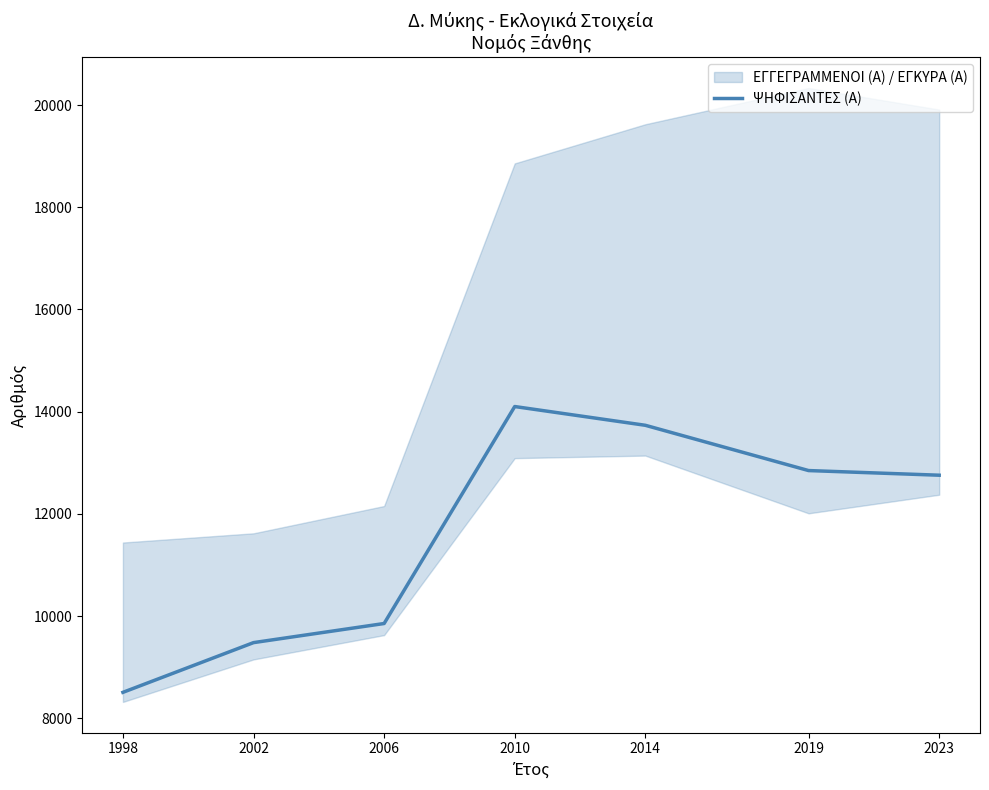

The chart shows a value of 4542 at 2023. True or false?

False